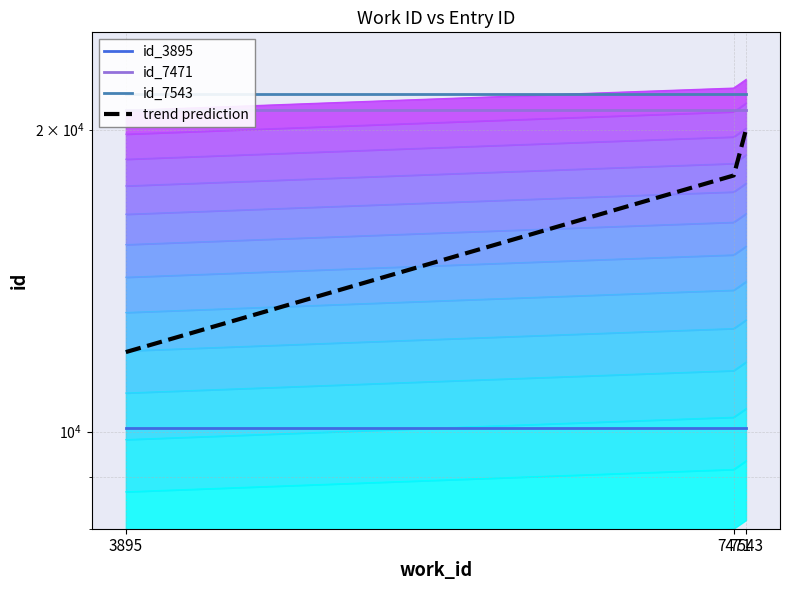

Reading left to right, extract all data points from this chart.

id_3895: 3895=10073	7471=10073	7543=10073
id_7471: 3895=20902	7471=20902	7543=20902
id_7543: 3895=21718	7471=21718	7543=21718
trend prediction: 3895=12000	7471=18000	7543=20000